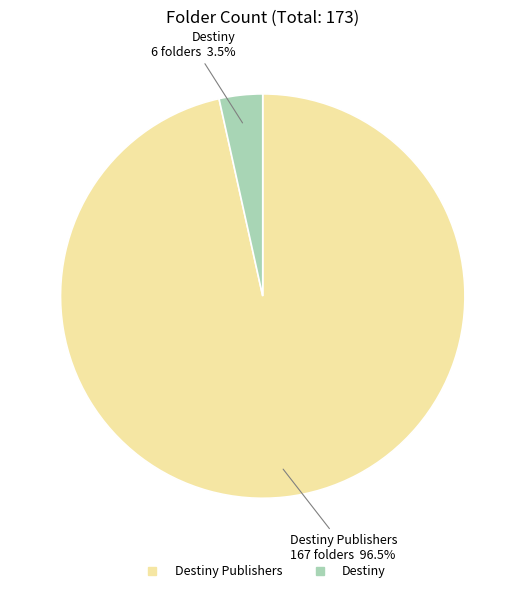

Is there a majority slice in this chart?

Yes